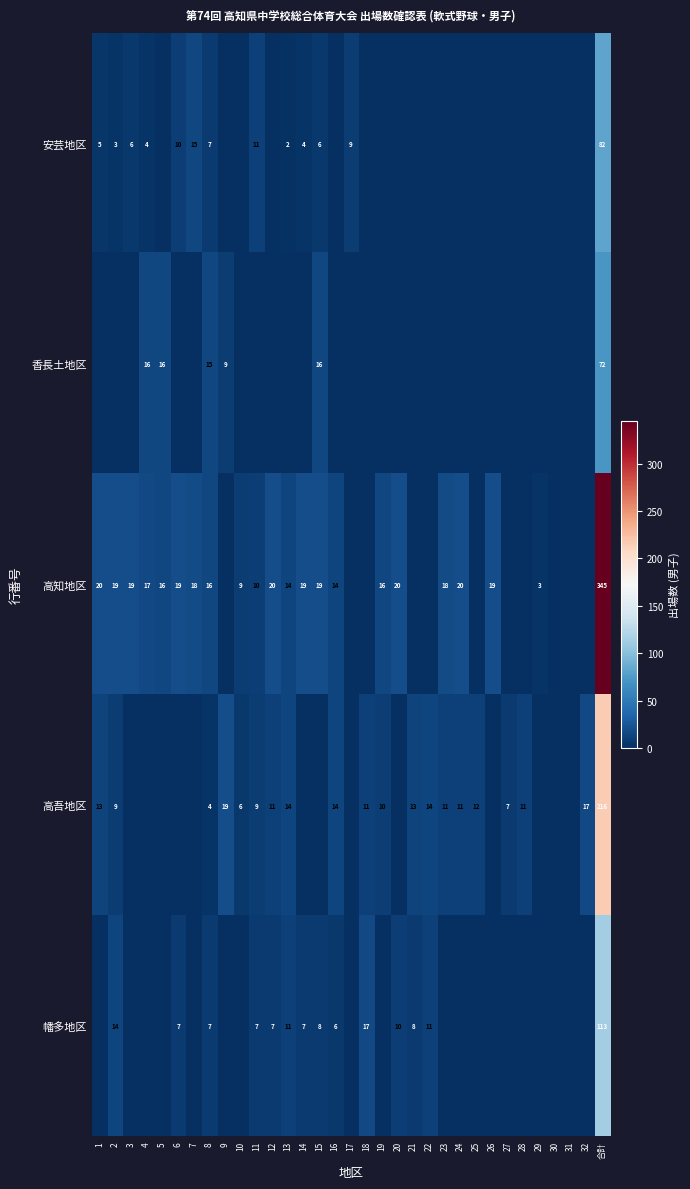

The 高知地区 series shows 20 at 1. True or false?

True